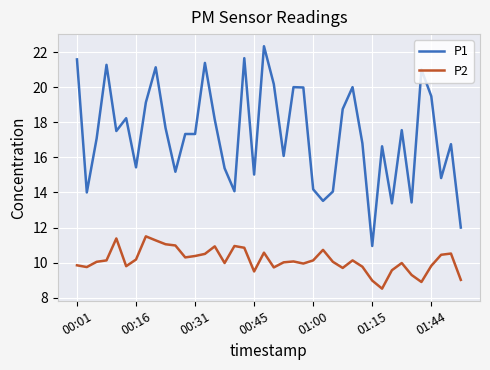

List the series in order of their peak value, highest first.

P1, P2